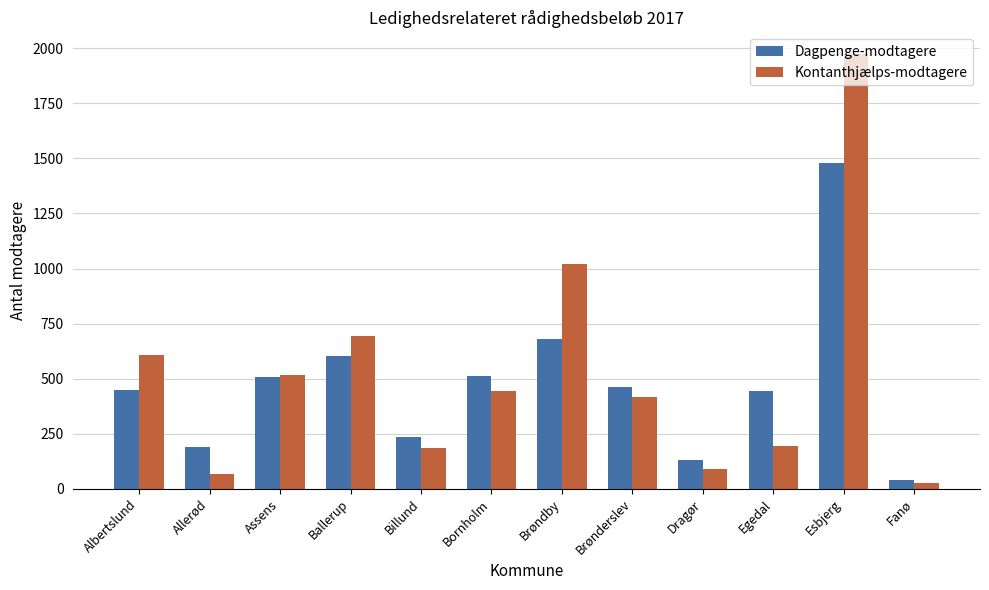

How many bars are there in each group?

2